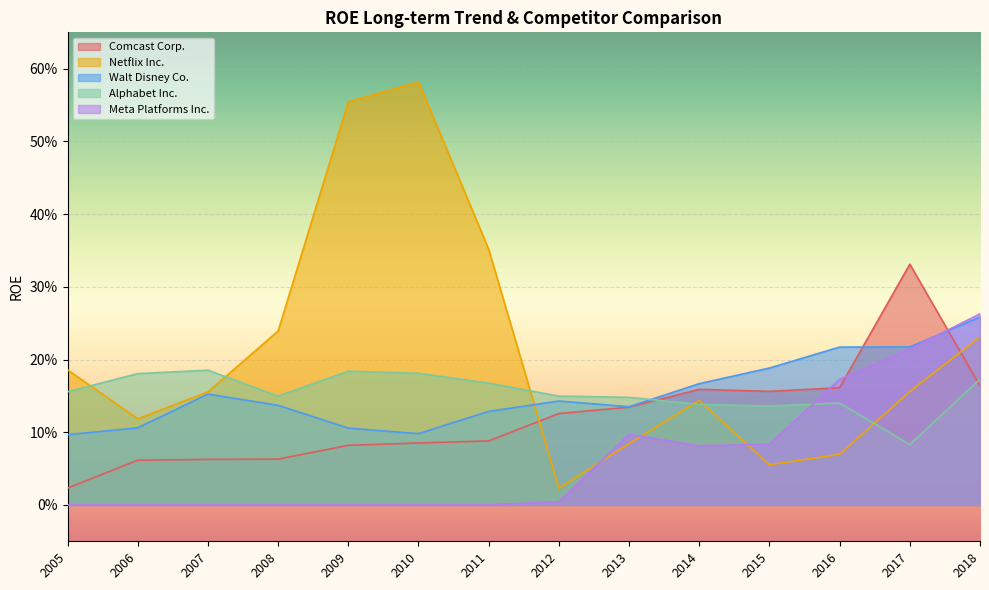

What value does the Netflix Inc. series have at 2014?

0.1